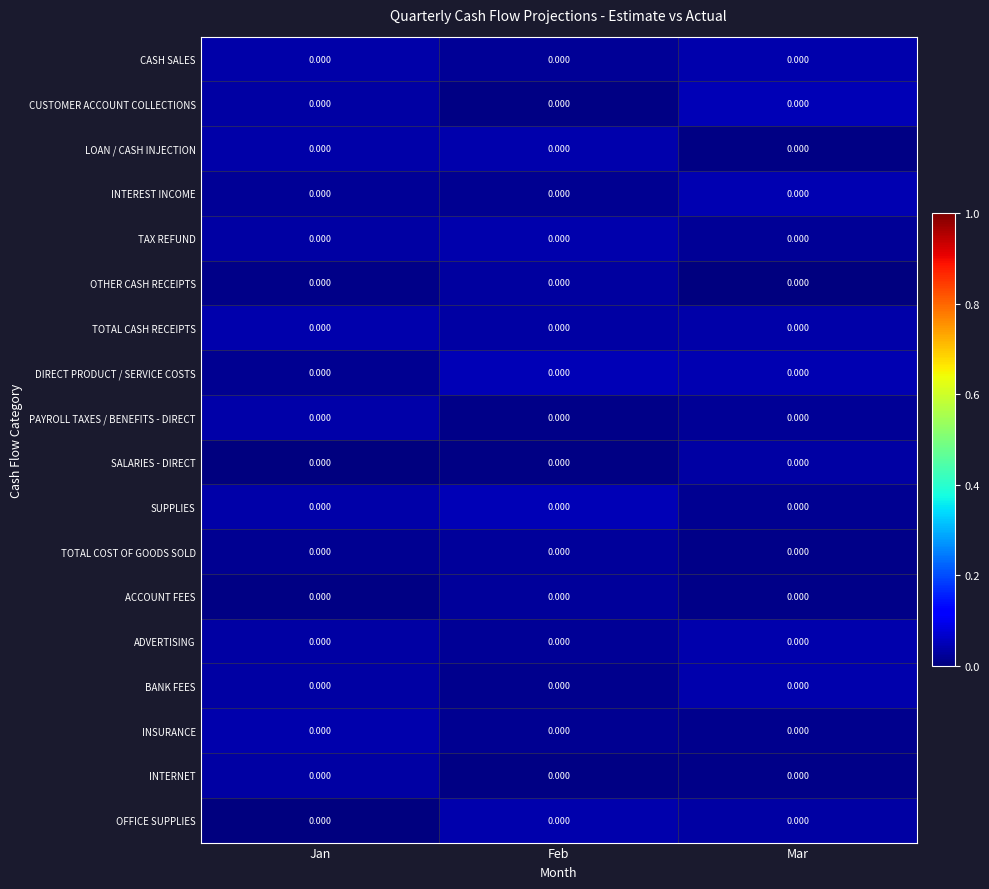

Is it true that TOTAL COST OF GOODS SOLD equals 0.0 at Jan?

True